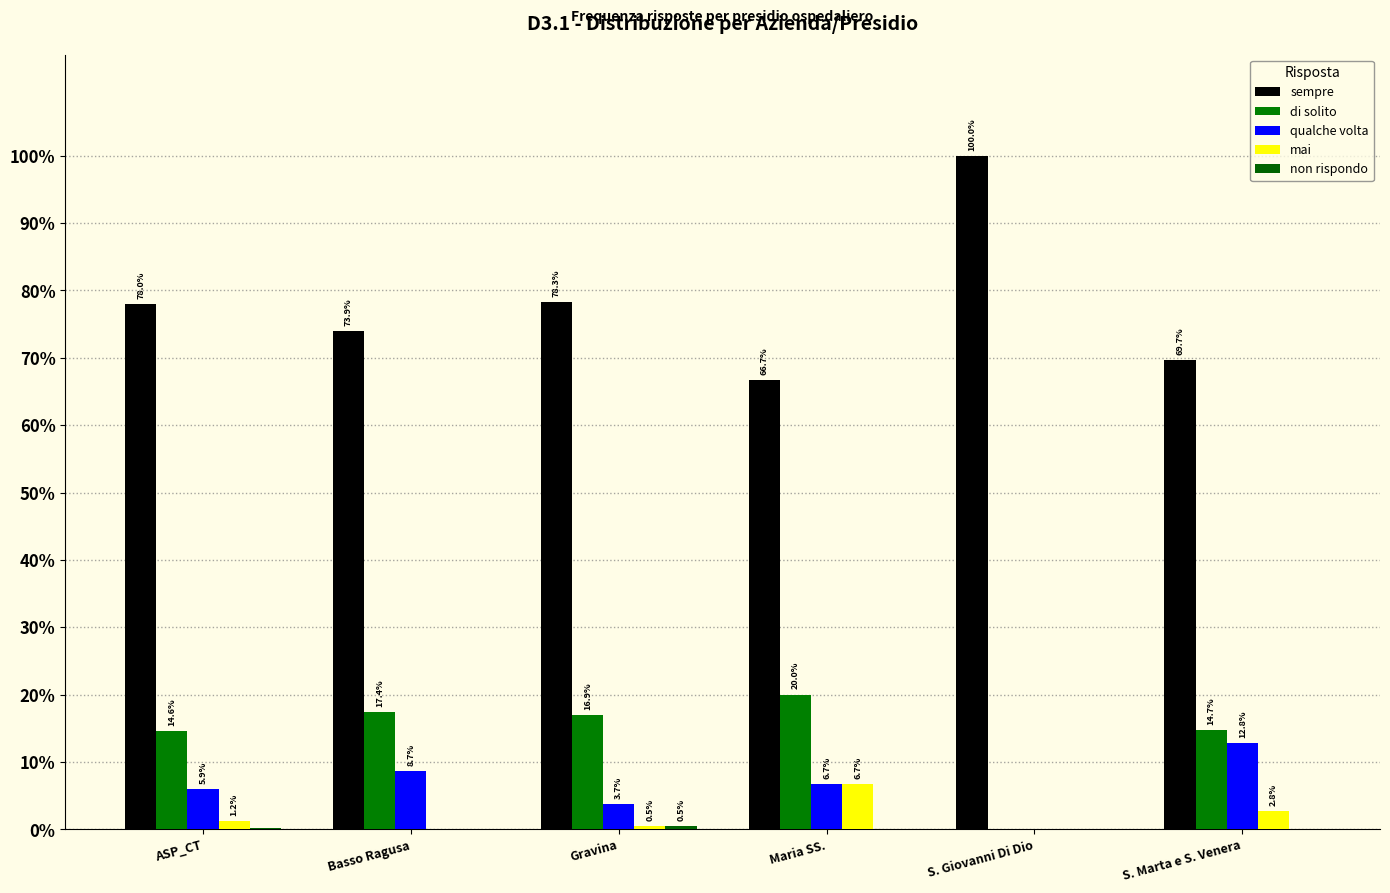

Does the chart contain stacked bars?

No